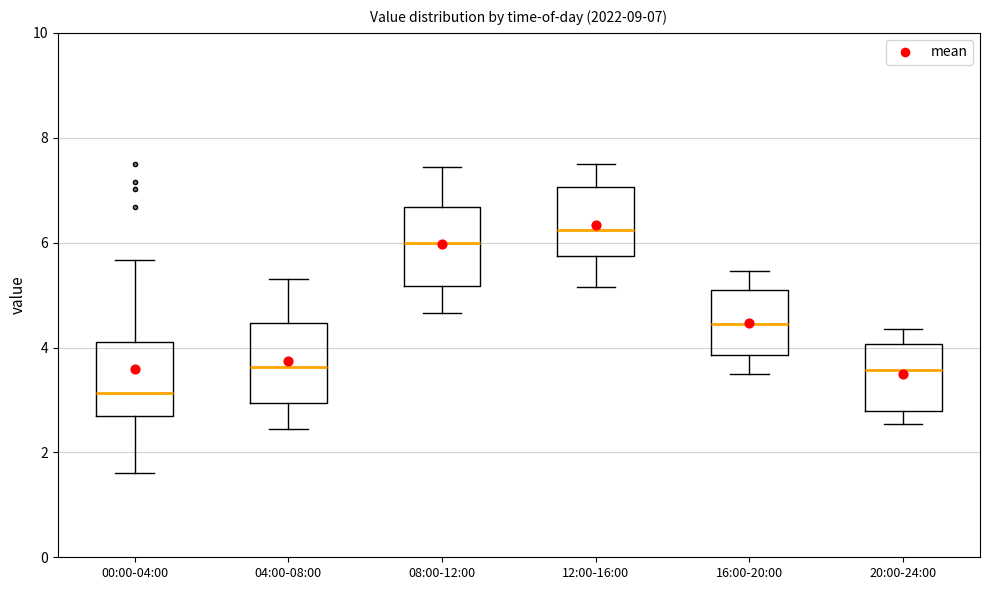

Which box has the lowest median line?

00:00-04:00